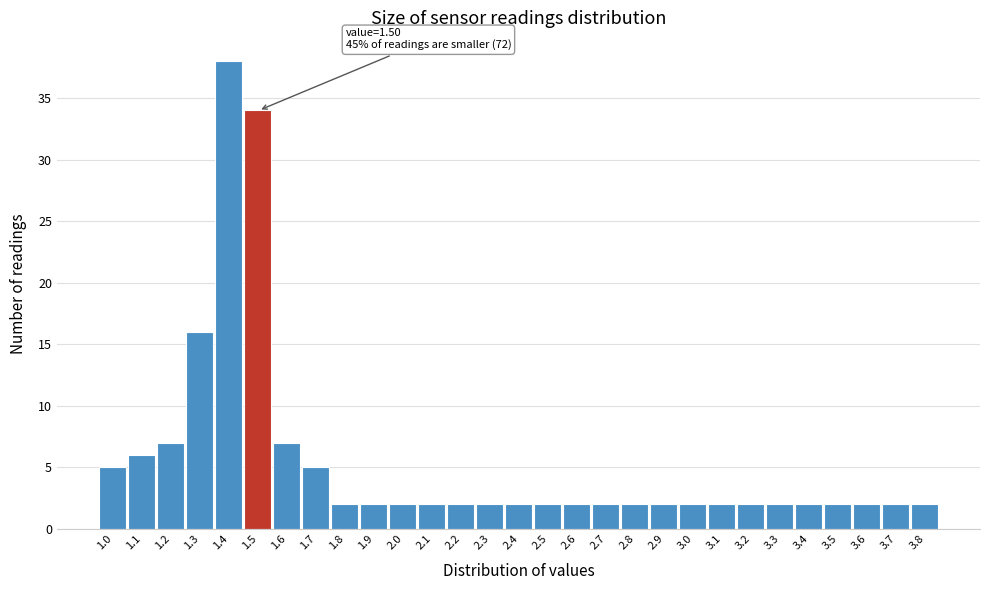

Reading left to right, what are all the values shown in this chart?

1.0=5	1.1=6	1.2=7	1.3=16	1.4=38	1.5=34	1.6=7	1.7=5	1.8=2	1.9=2	2.0=2	2.1=2	2.2=2	2.3=2	2.4=2	2.5=2	2.6=2	2.7=2	2.8=2	2.9=2	3.0=2	3.1=2	3.2=2	3.3=2	3.4=2	3.5=2	3.6=2	3.7=2	3.8=2